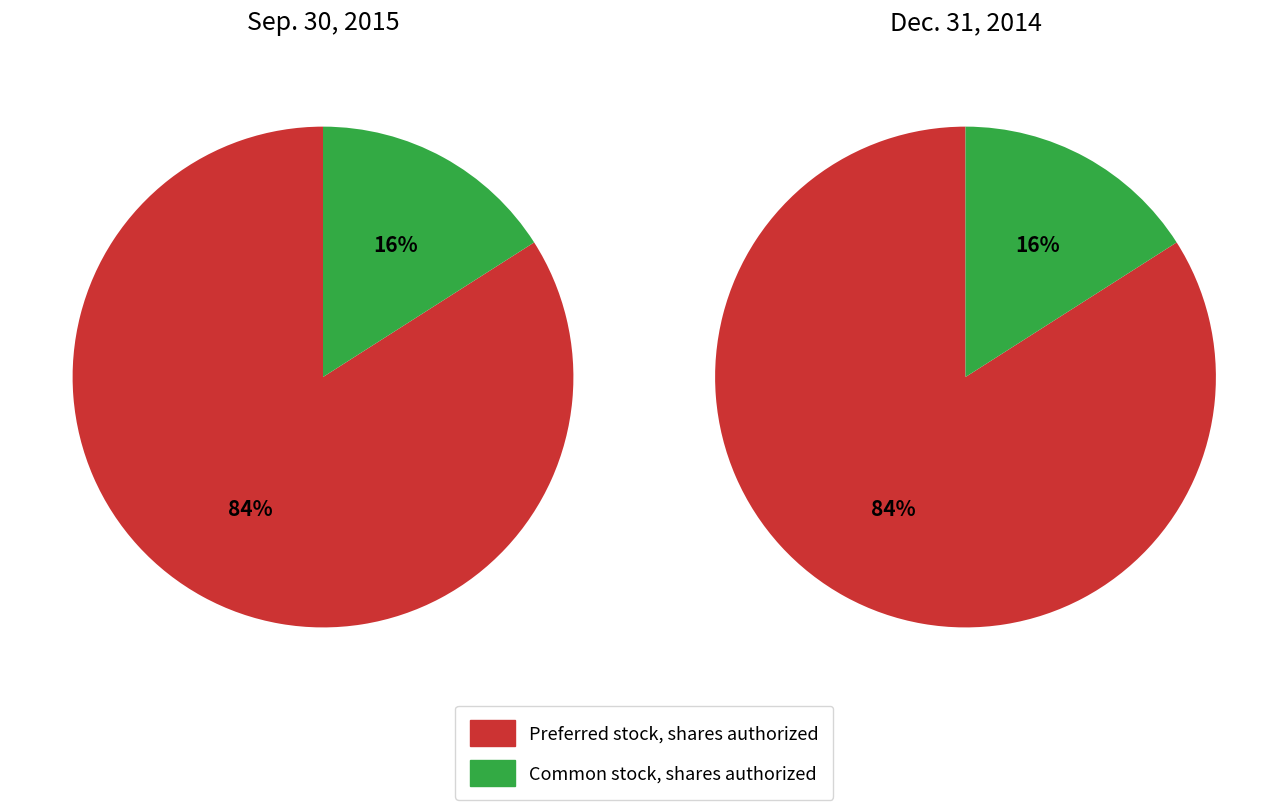

Is the sum of Preferred stock, shares authorized and Common stock, shares authorized greater than half?

Yes